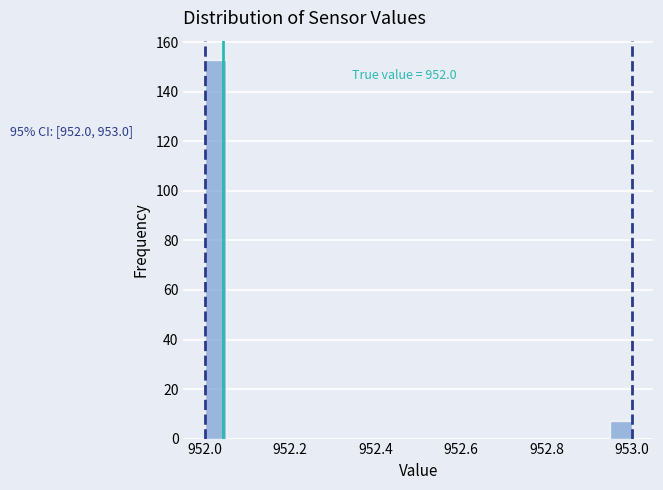

Read against the x-axis, roughly where is the centre of the tallest bar?

952.02